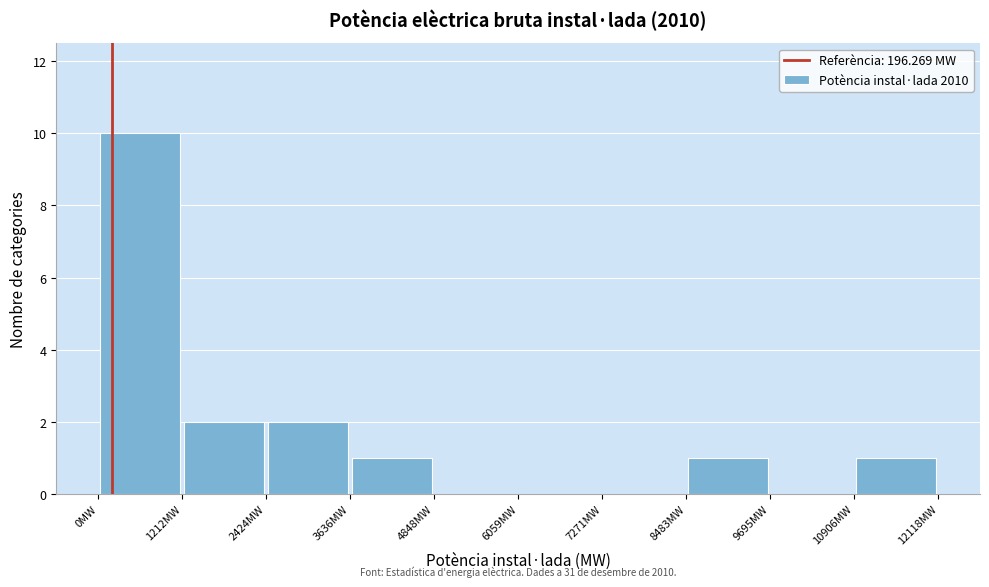

Over which range of the x-axis is the bar tallest?

0 to 1200